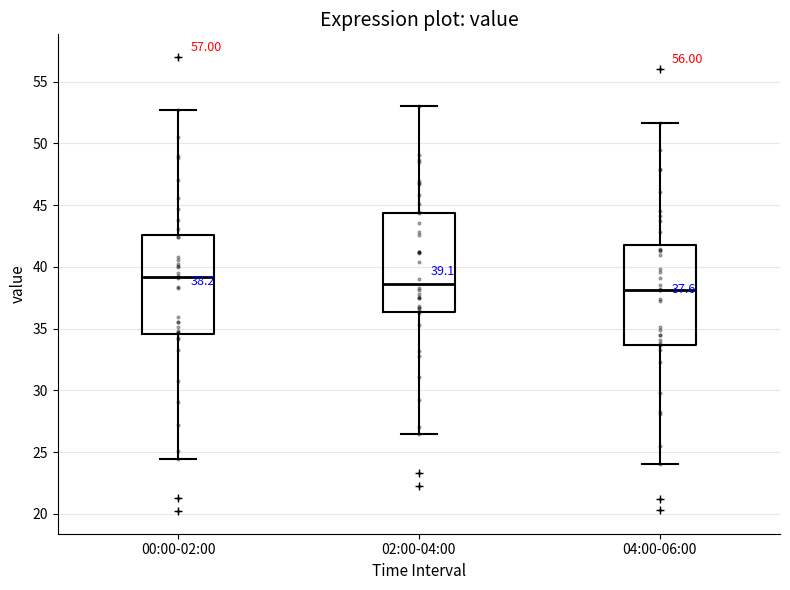

Which box's median line is the highest?

00:00-02:00